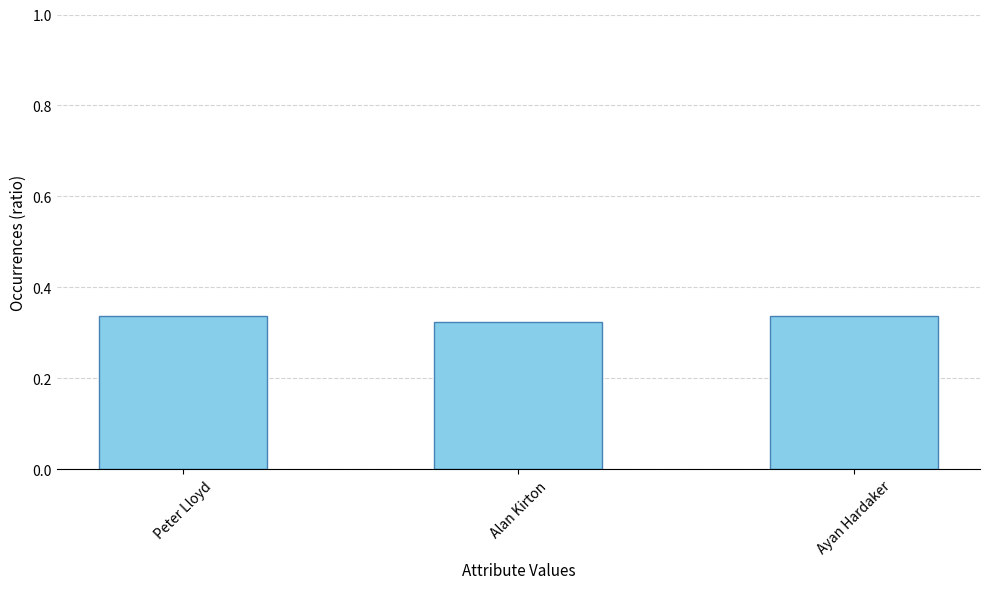

Count the values in the range 0 to 1.

3